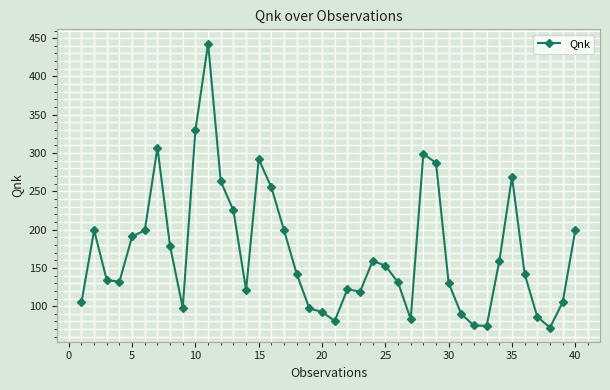

What is the sum of all values?

6836.8